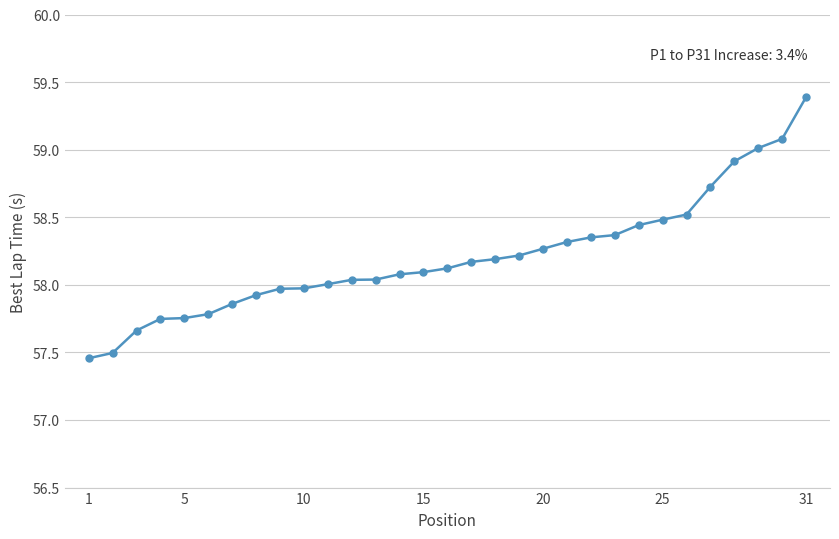

What is the maximum value shown in the chart?

59.4